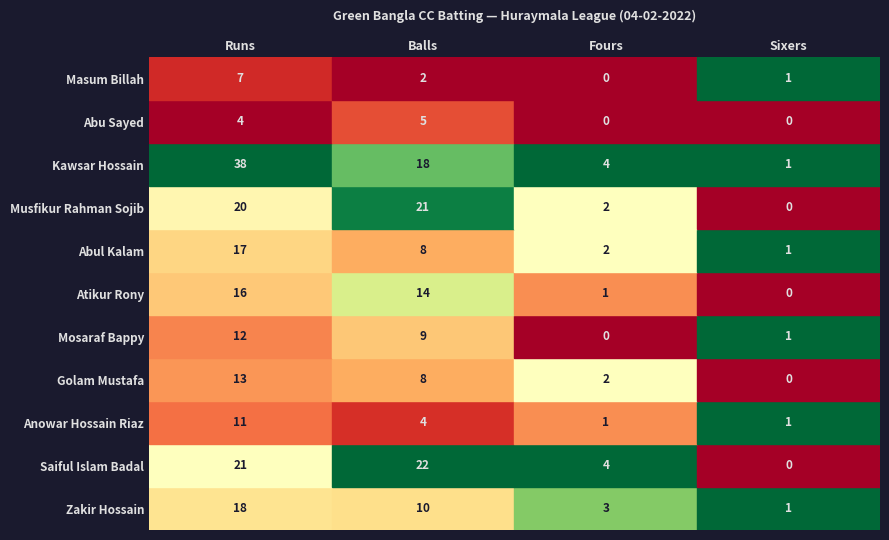

What is the spread (max minus min) of values at 0?

34